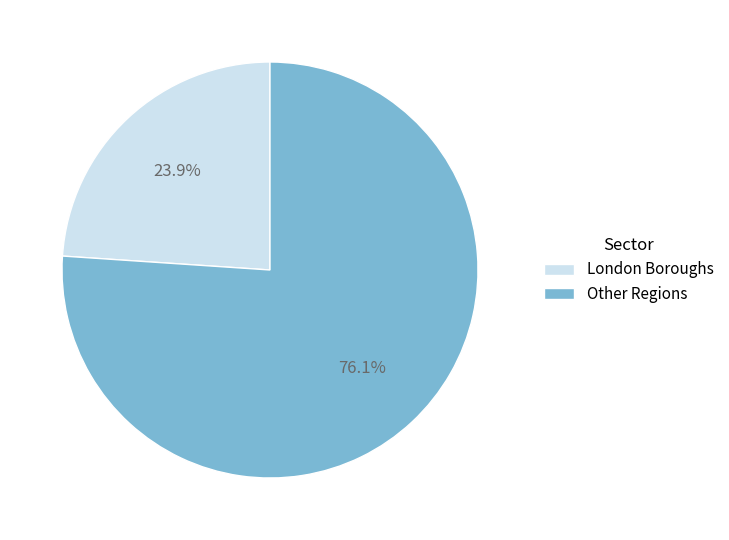

What is the ratio of the value at London Boroughs to the value at Other Regions?

0.3